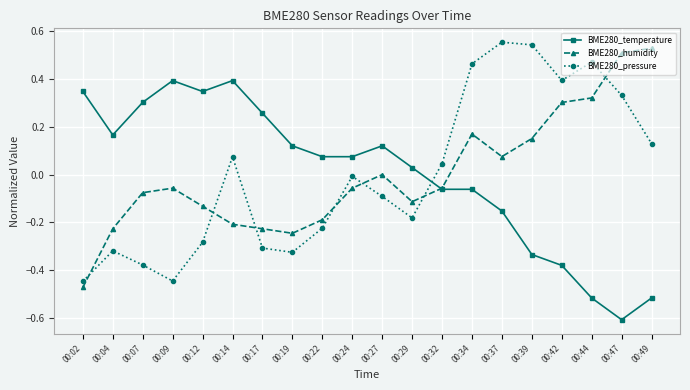

What is the smallest value displayed?

-0.6